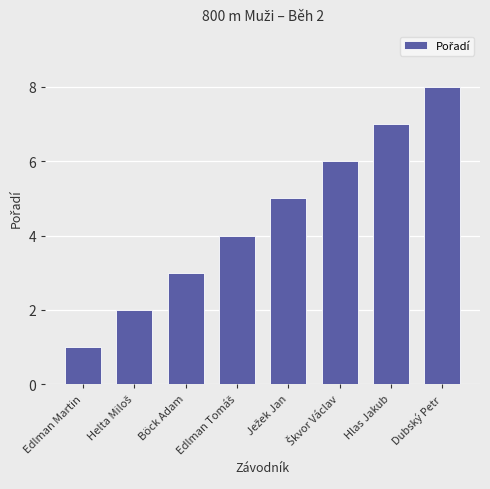

What is the approximate value at Hlas Jakub?

7